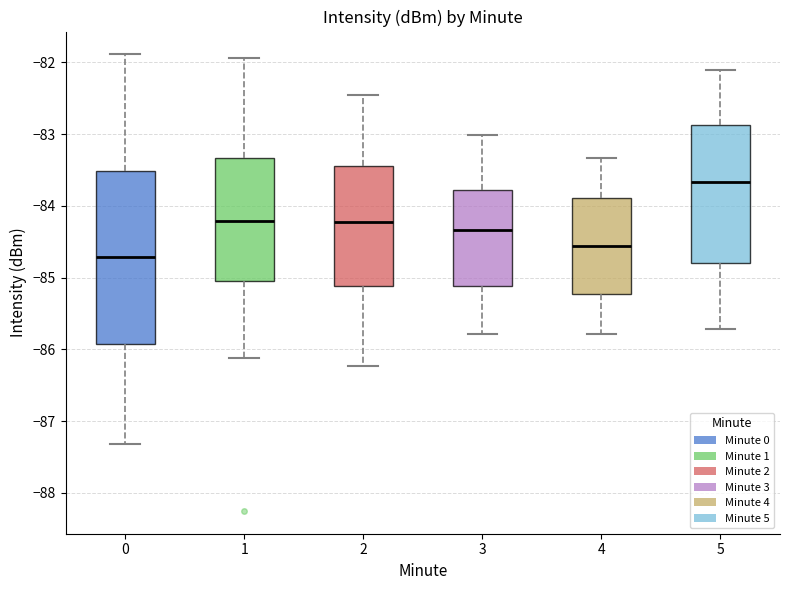

Comparing the boxes themselves (not the whiskers), which one is the tallest?

0